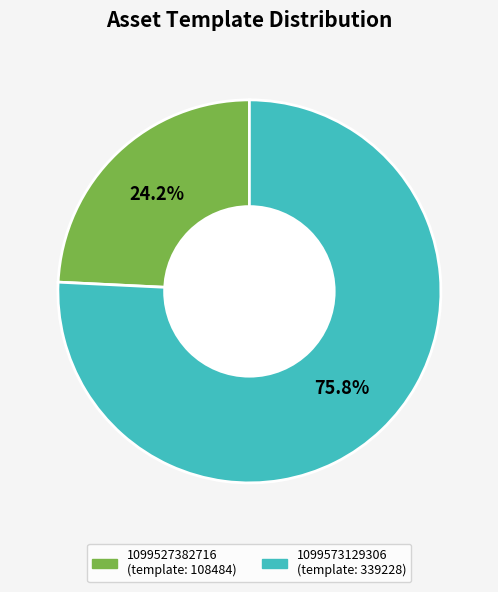

Does 1099527382716 represent more than half of the total?

No